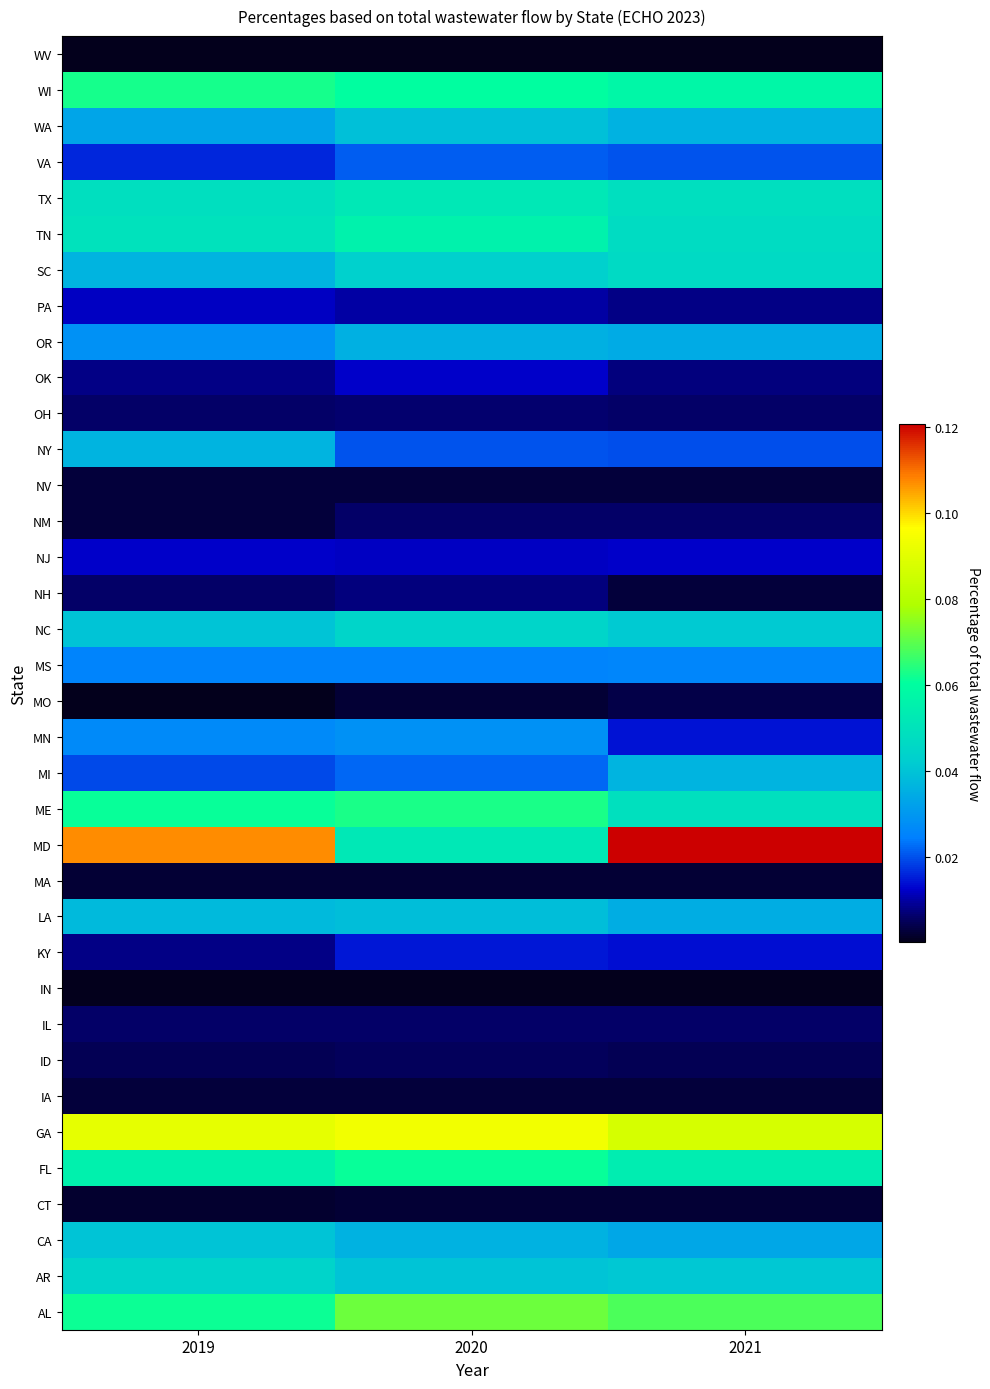

Reading left to right, what are all the values shown in this chart?

AL: 2019=0.1	2020=0.1	2021=0.1
AR: 2019=0.0	2020=0.0	2021=0.0
CA: 2019=0.0	2020=0.0	2021=0.0
CT: 2019=0.0	2020=0.0	2021=0.0
FL: 2019=0.1	2020=0.1	2021=0.1
GA: 2019=0.1	2020=0.1	2021=0.1
IA: 2019=0.0	2020=0.0	2021=0.0
ID: 2019=0.0	2020=0.0	2021=0.0
IL: 2019=0.0	2020=0.0	2021=0.0
IN: 2019=0.0	2020=0.0	2021=0.0
KY: 2019=0.0	2020=0.0	2021=0.0
LA: 2019=0.0	2020=0.0	2021=0.0
MA: 2019=0.0	2020=0.0	2021=0.0
MD: 2019=0.1	2020=0.1	2021=0.1
ME: 2019=0.1	2020=0.1	2021=0.0
MI: 2019=0.0	2020=0.0	2021=0.0
MN: 2019=0.0	2020=0.0	2021=0.0
MO: 2019=0.0	2020=0.0	2021=0.0
MS: 2019=0.0	2020=0.0	2021=0.0
NC: 2019=0.0	2020=0.0	2021=0.0
NH: 2019=0.0	2020=0.0	2021=0.0
NJ: 2019=0.0	2020=0.0	2021=0.0
NM: 2019=0.0	2020=0.0	2021=0.0
NV: 2019=0.0	2020=0.0	2021=0.0
NY: 2019=0.0	2020=0.0	2021=0.0
OH: 2019=0.0	2020=0.0	2021=0.0
OK: 2019=0.0	2020=0.0	2021=0.0
OR: 2019=0.0	2020=0.0	2021=0.0
PA: 2019=0.0	2020=0.0	2021=0.0
SC: 2019=0.0	2020=0.0	2021=0.0
TN: 2019=0.0	2020=0.1	2021=0.0
TX: 2019=0.0	2020=0.1	2021=0.0
VA: 2019=0.0	2020=0.0	2021=0.0
WA: 2019=0.0	2020=0.0	2021=0.0
WI: 2019=0.1	2020=0.1	2021=0.1
WV: 2019=0.0	2020=0.0	2021=0.0